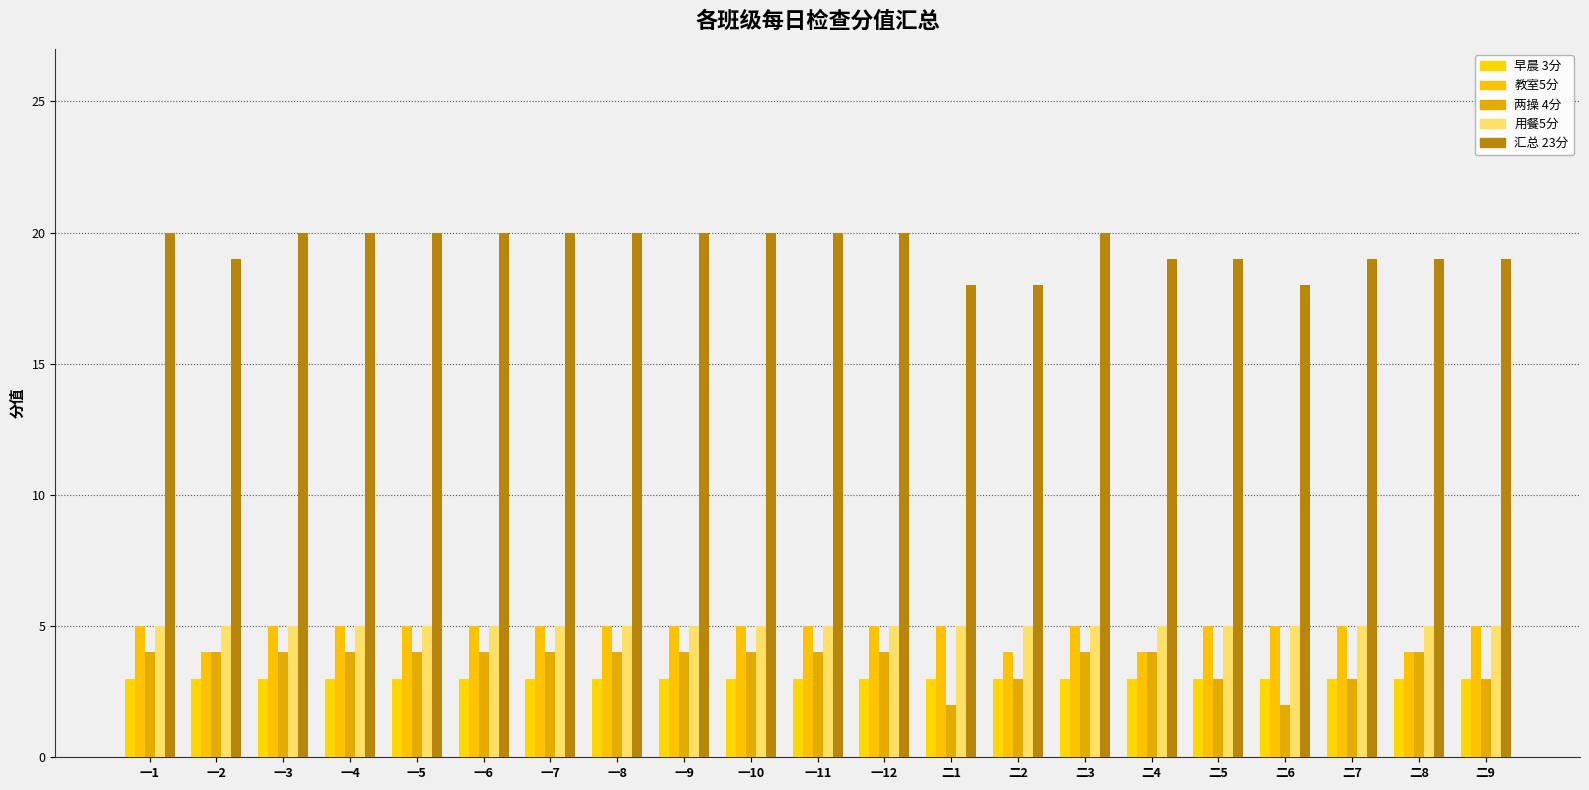

What is the value of the 早晨 3分 bar at the 9th from the left?

3